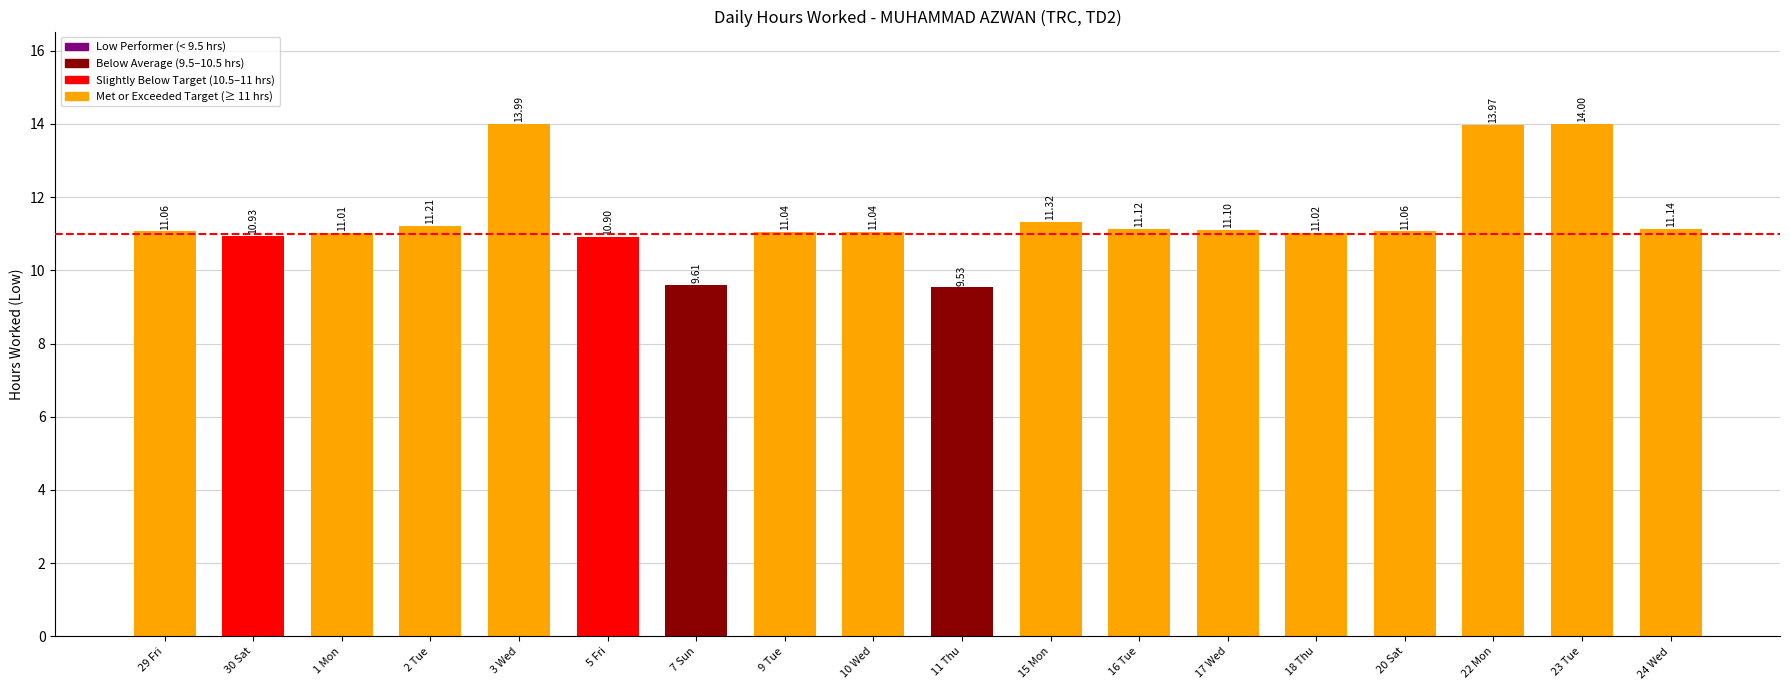

Reading left to right, transcribe all the data shown in this chart.

29 Fri=11.1	30 Sat=10.9	1 Mon=11.0	2 Tue=11.2	3 Wed=14.0	5 Fri=10.9	7 Sun=9.6	9 Tue=11.0	10 Wed=11.0	11 Thu=9.5	15 Mon=11.3	16 Tue=11.1	17 Wed=11.1	18 Thu=11.0	20 Sat=11.1	22 Mon=14.0	23 Tue=14.0	24 Wed=11.1